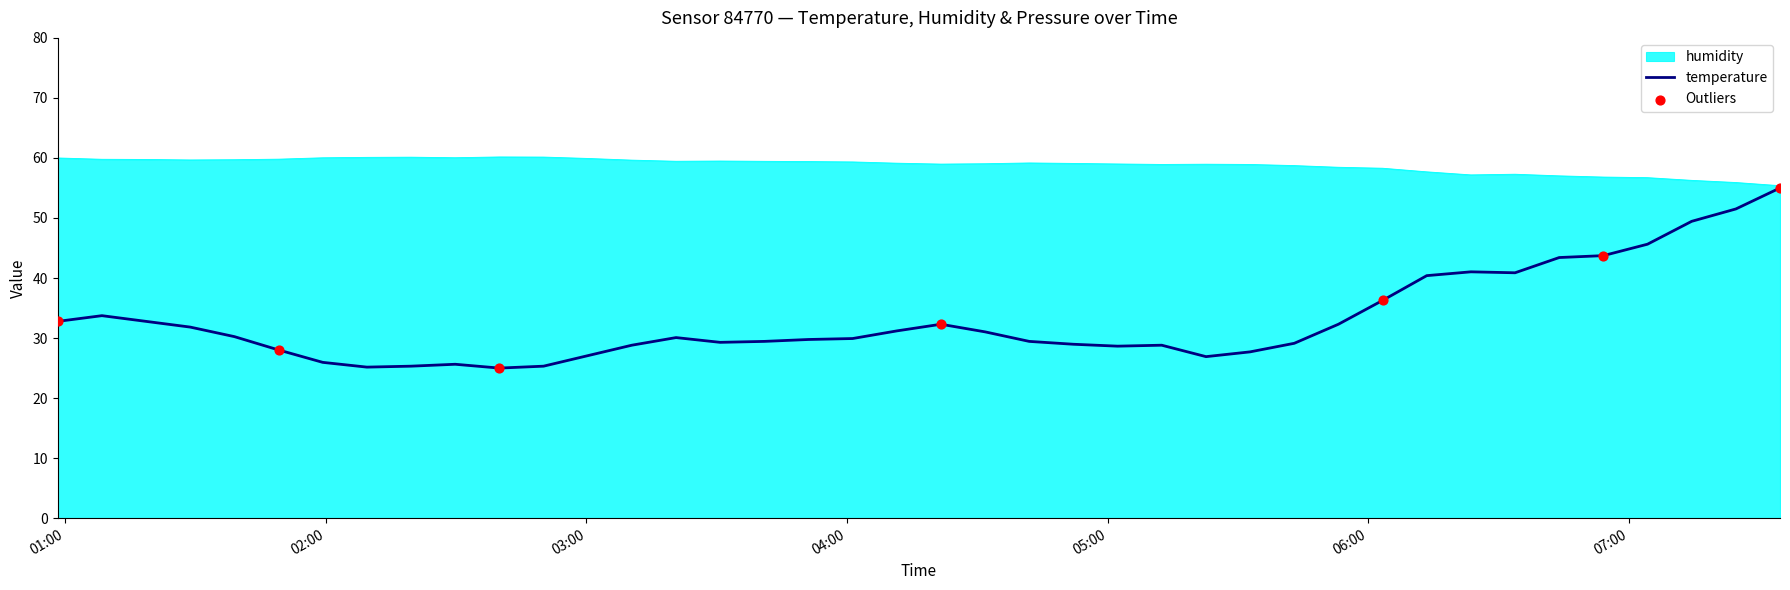

Which series has the largest total across all categories?

humidity